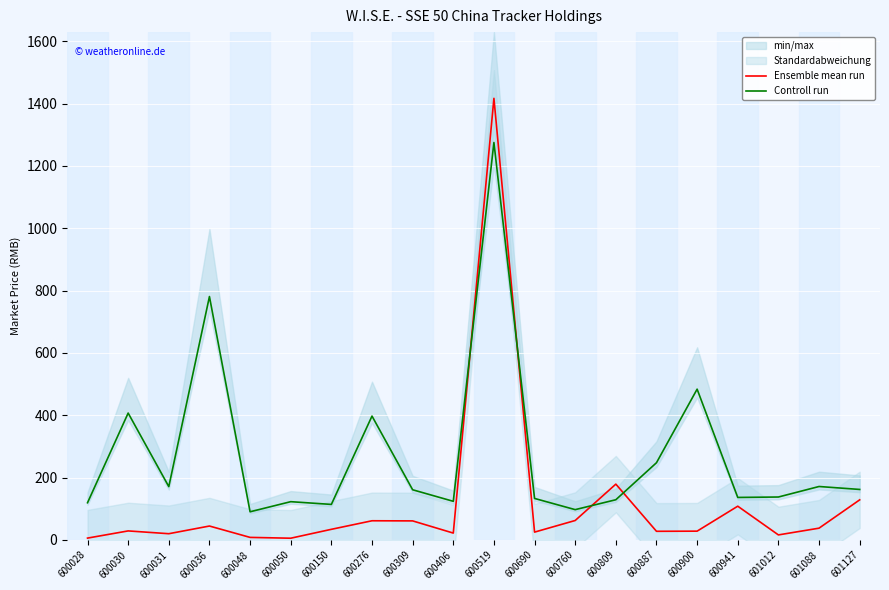

At which label is Ensemble mean run closest to 711?

600809